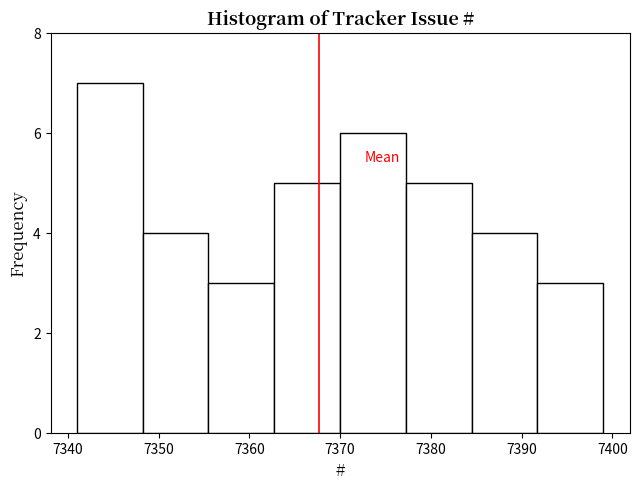

Reading left to right, transcribe this chart: for each bar, give the range it covers on the x-axis and its height. Neither the bar edges nor the heights are printed on the chart, so give them approximately, as read against the axes.

7341 to 7348: 7
7348 to 7356: 4
7356 to 7363: 3
7363 to 7370: 5
7370 to 7377: 6
7377 to 7385: 5
7385 to 7392: 4
7392 to 7399: 3